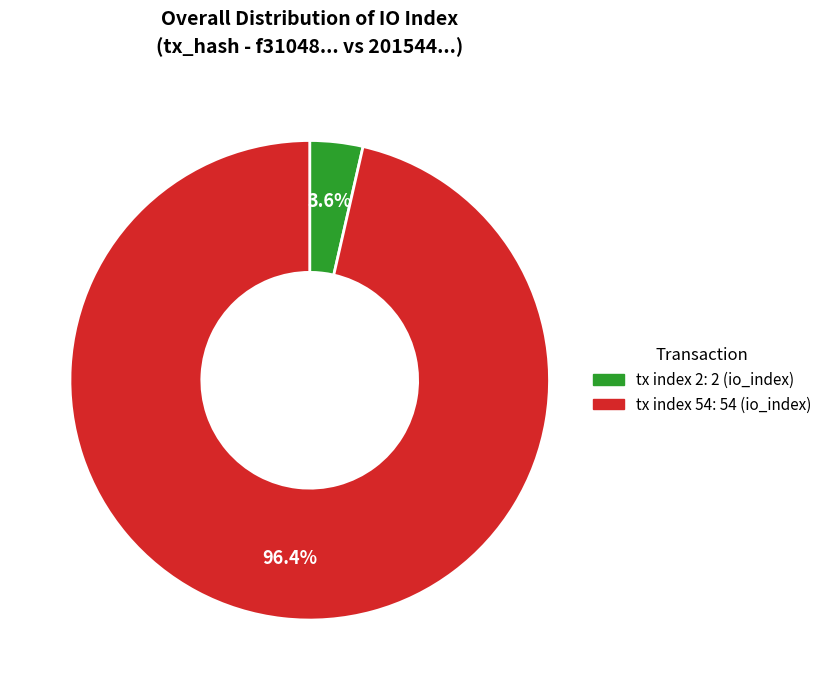

Which category accounts for the majority?

tx index 54